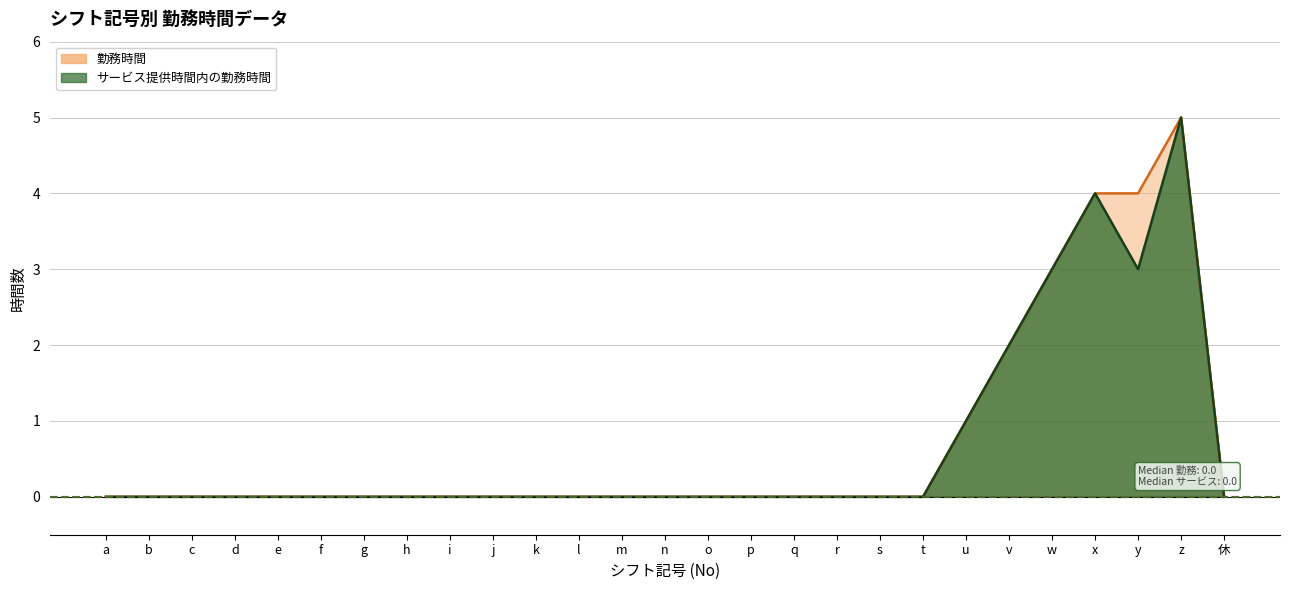

How many values in 勤務時間 are above zero?

6